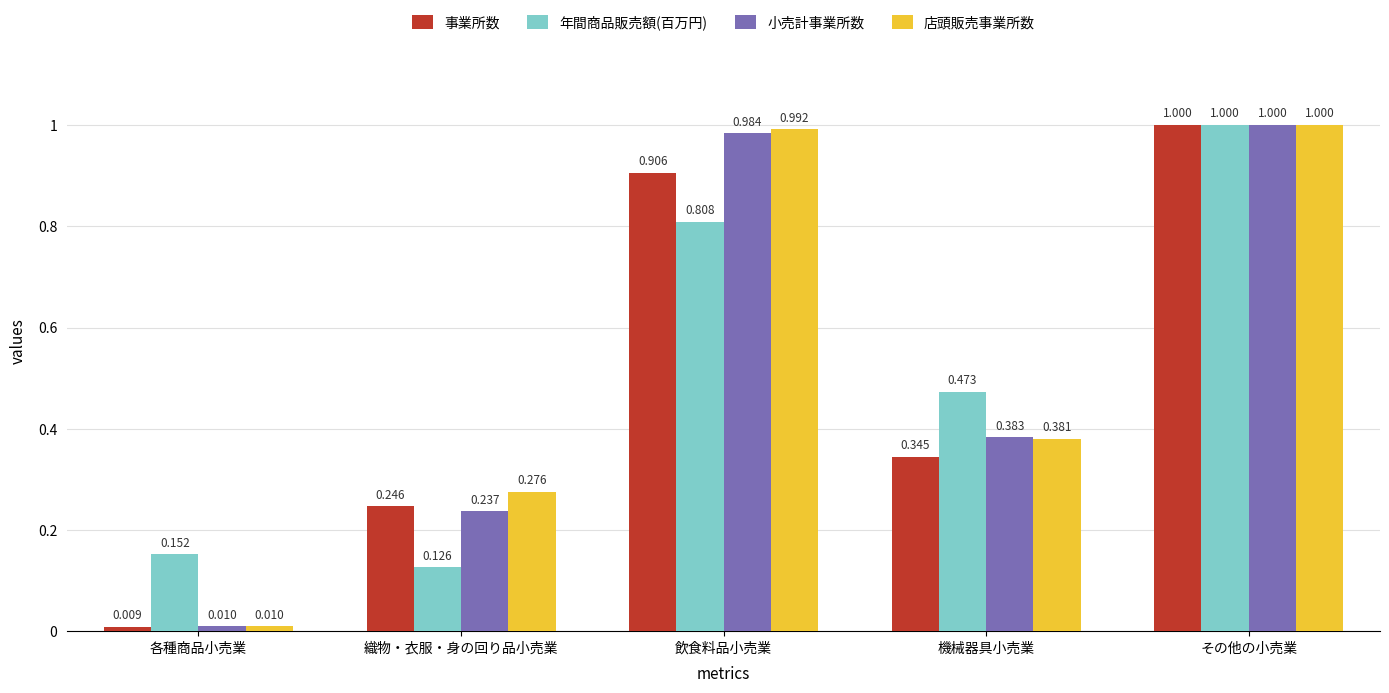

What is the label of the 3rd bar from the right?

飲食料品小売業